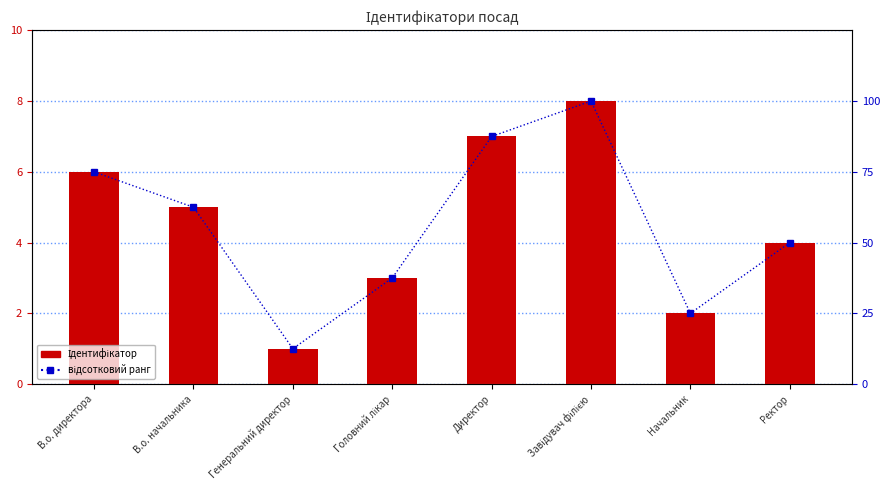

At which label does відсотковий ранг first exceed 62?

В.о. директора